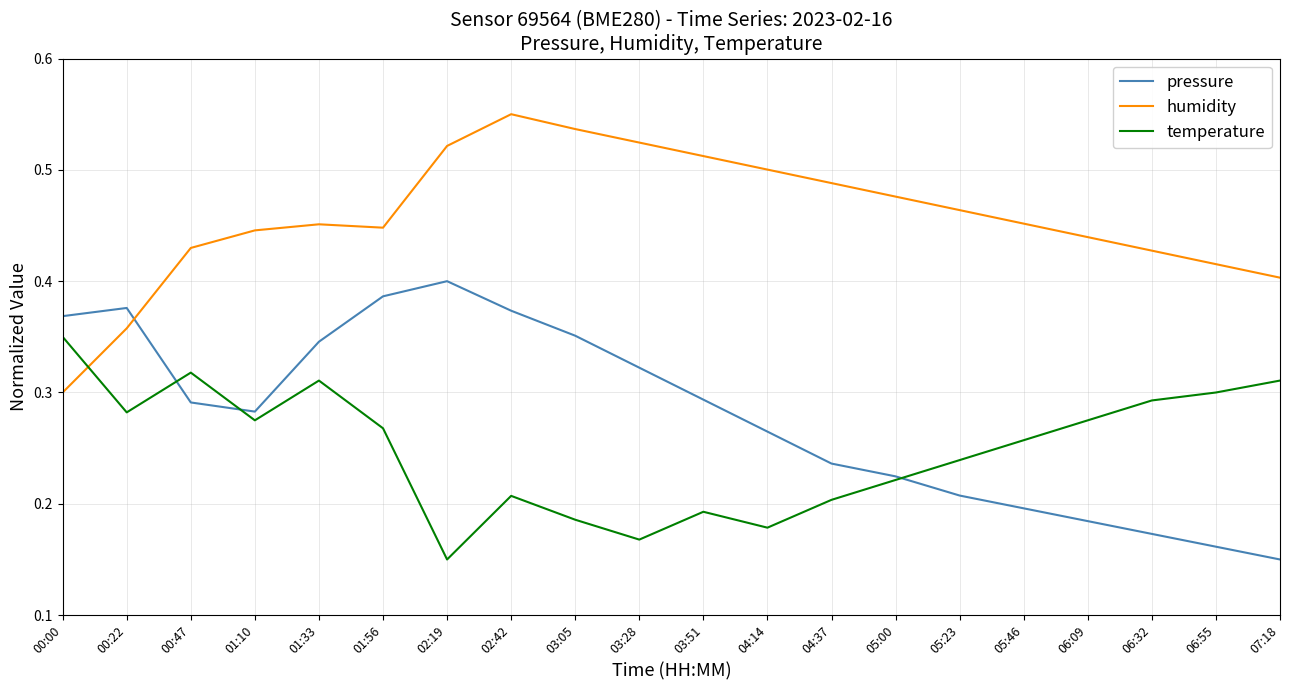

Between 00:47 and 06:55, which series saw the biggest shift?

pressure